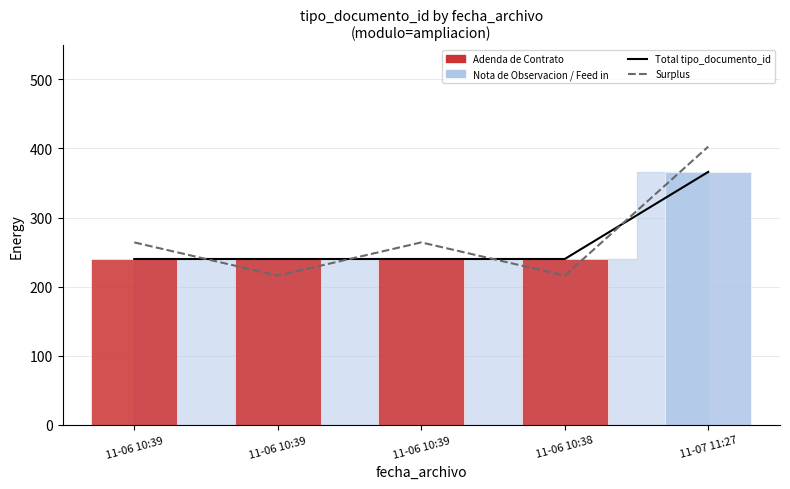

Which series has the widest spread of values?

Surplus